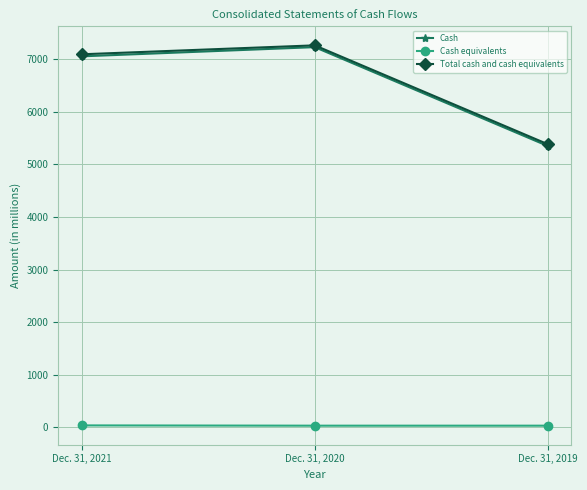

What are all the series names shown in the legend?

Cash, Cash equivalents, Total cash and cash equivalents